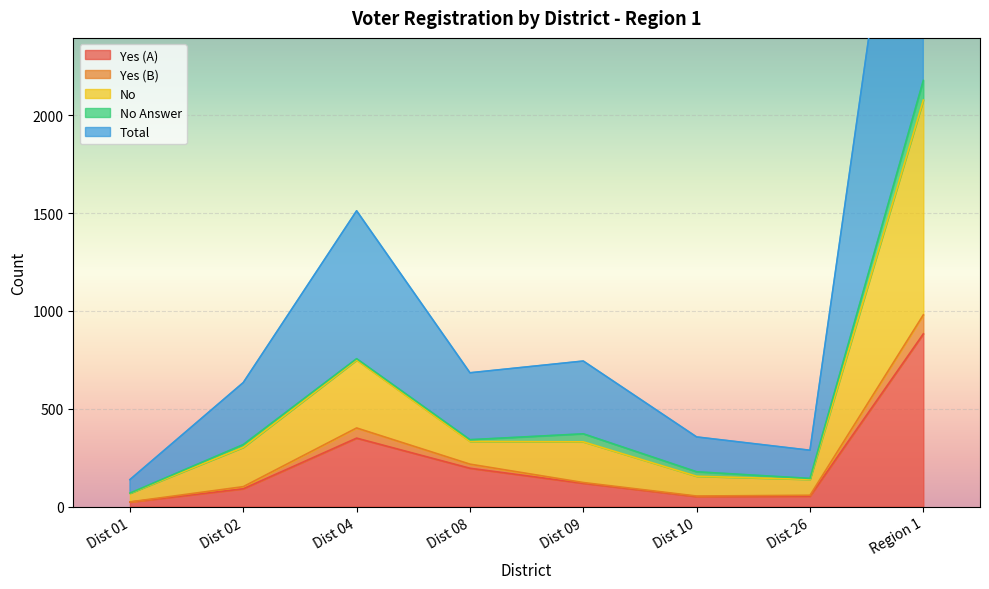

Is it true that No equals 1321 at Dist 04?

False